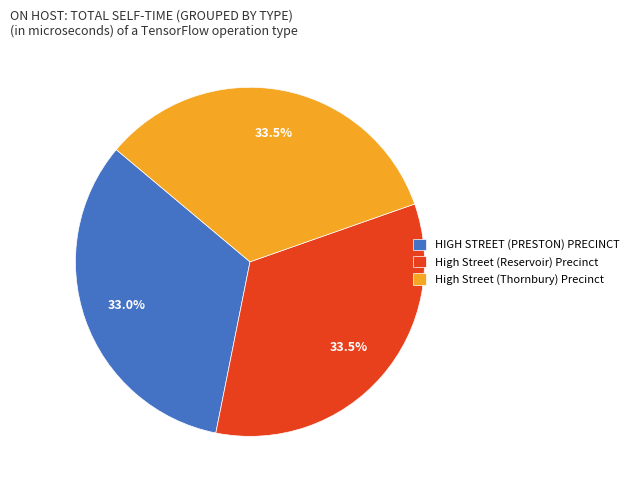

How much of the chart is everything except HIGH STREET (PRESTON) PRECINCT?

67.0%